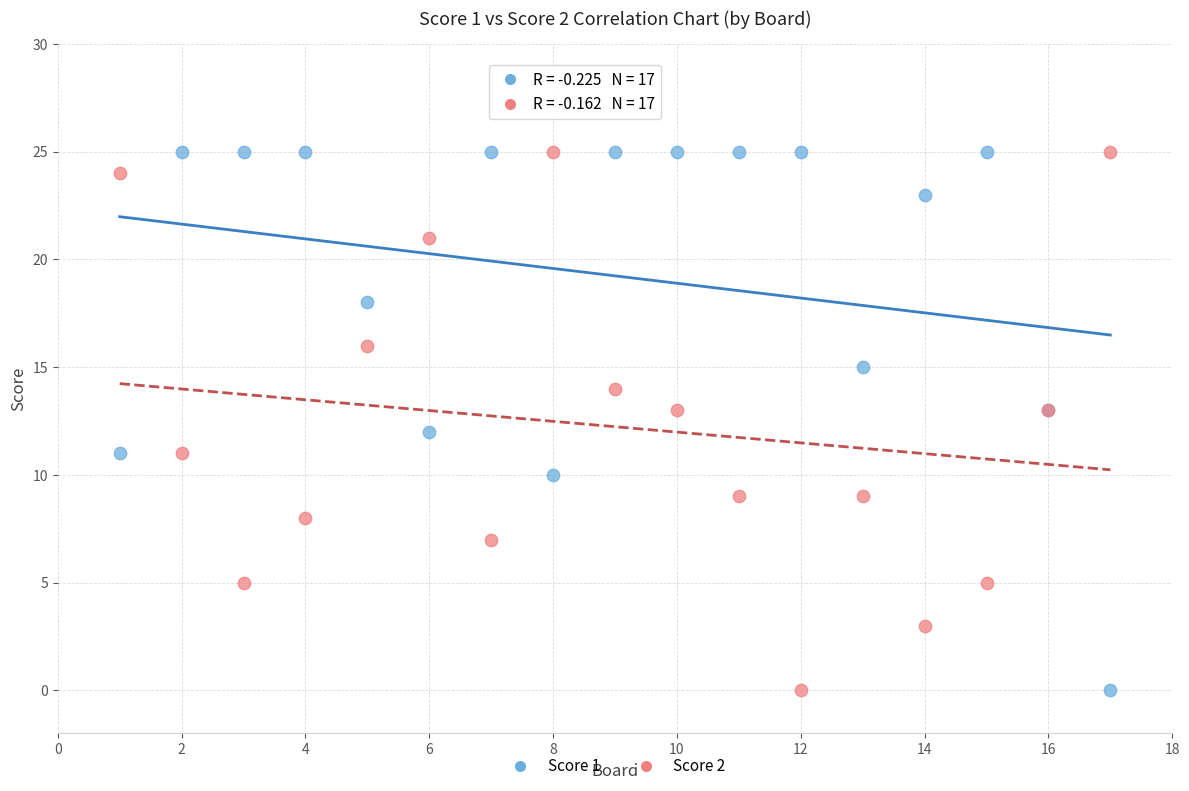

What is the X range (max minus min) for the scatter plot?

16